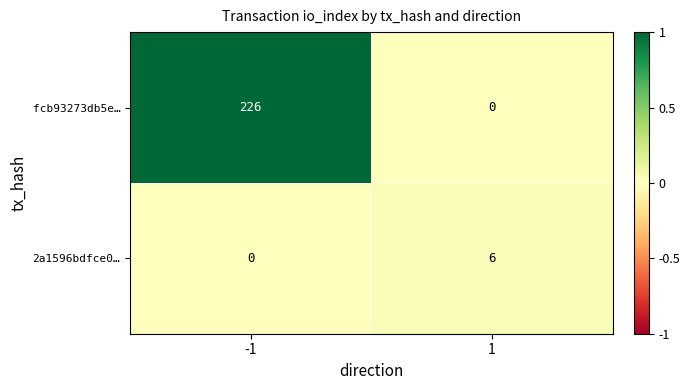

What is the average value of the fcb93273db5e… series?

113